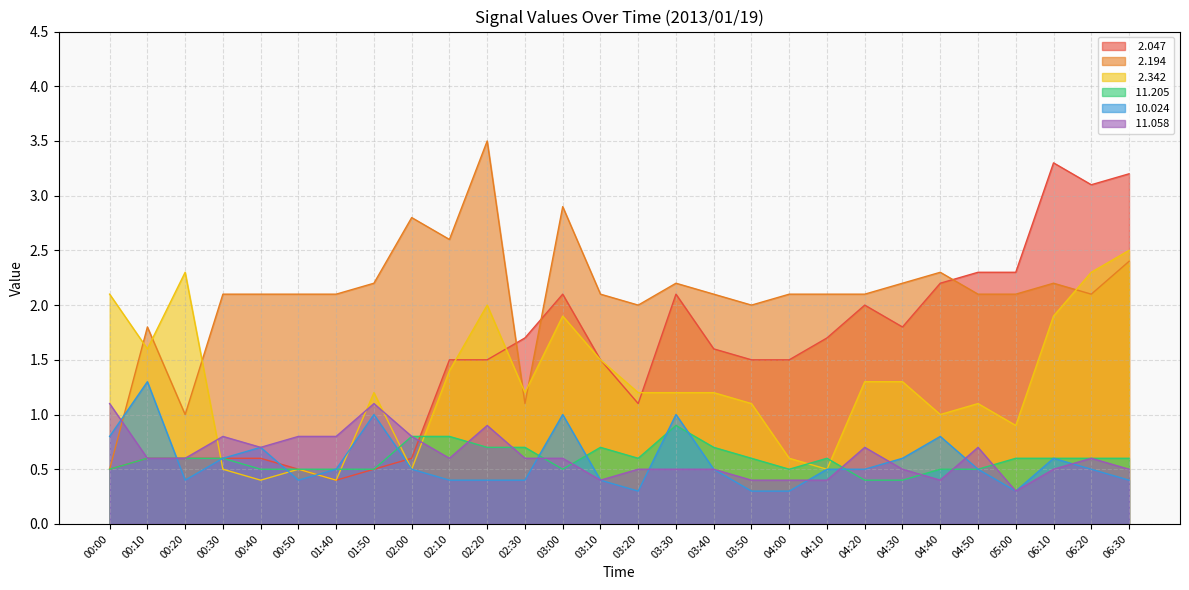

Where do   2.047 and   2.194 first cross each other?

02:20 and 02:30